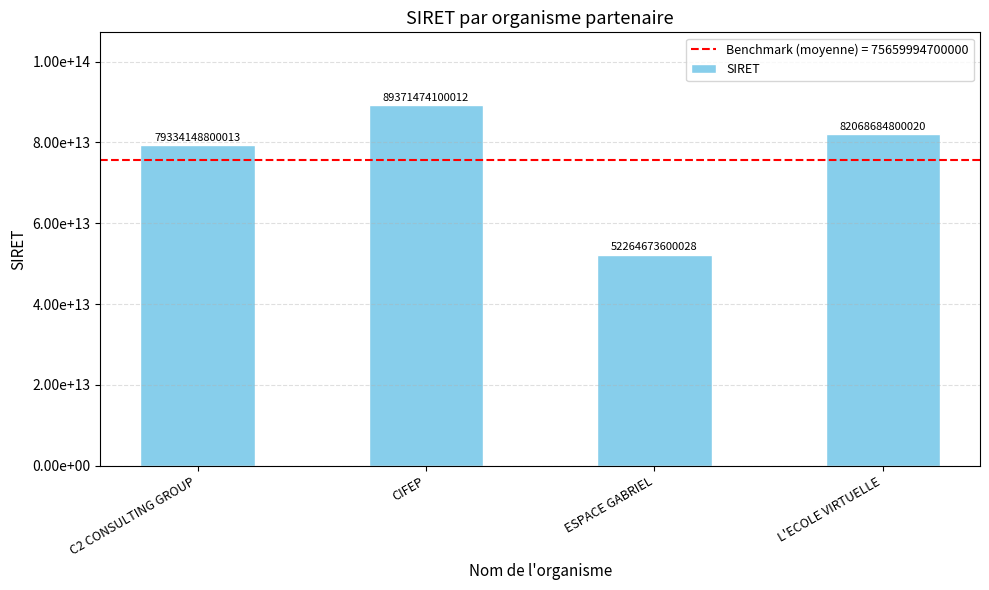

Which has a higher value, CIFEP or C2 CONSULTING GROUP?

CIFEP